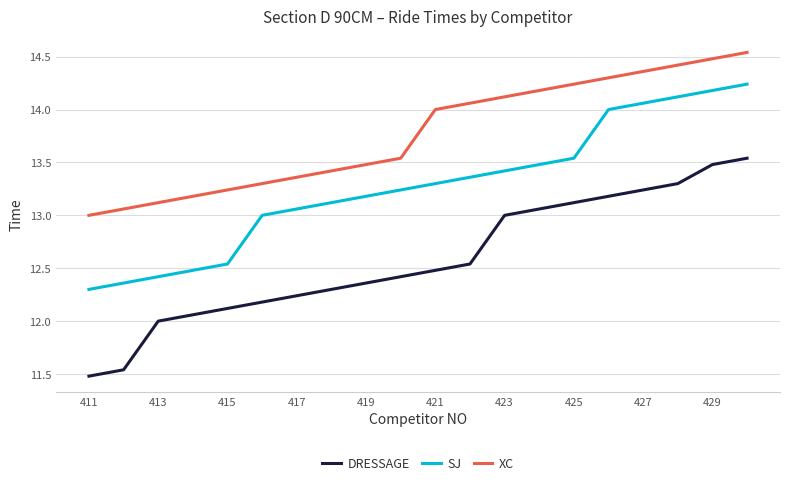

Rank the series by their average value, from lowest to highest.

DRESSAGE, SJ, XC